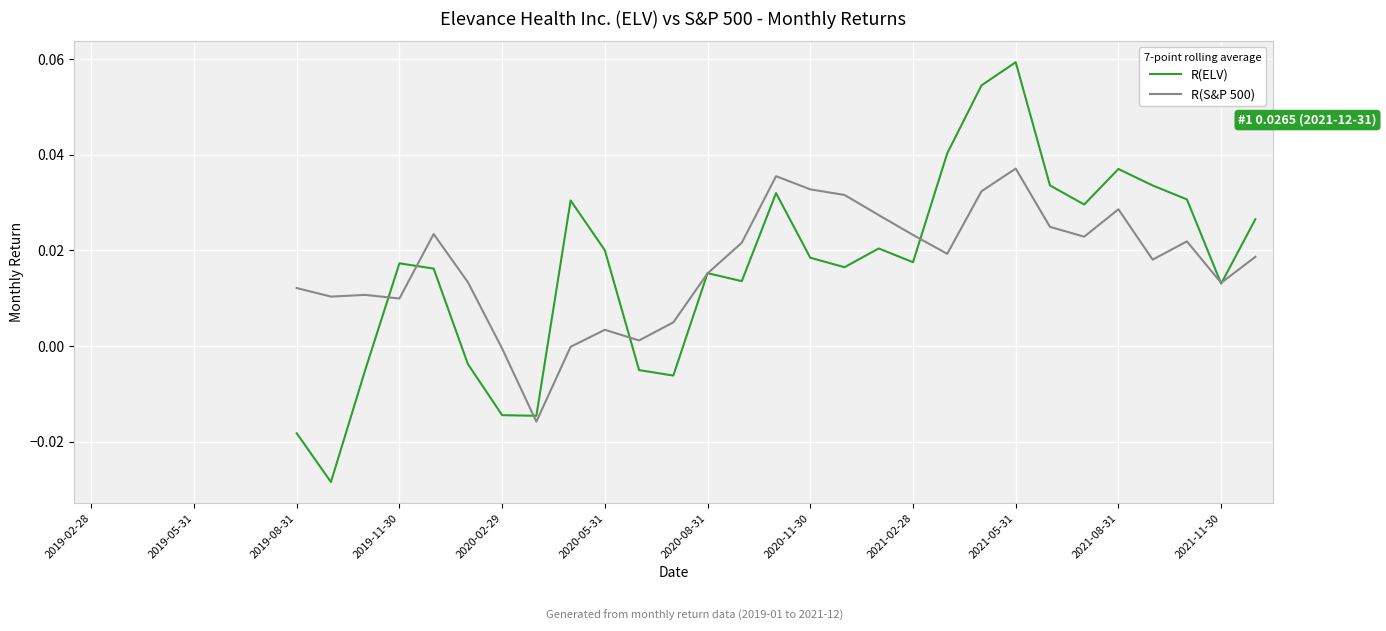

How many distinct data groups are displayed?

2